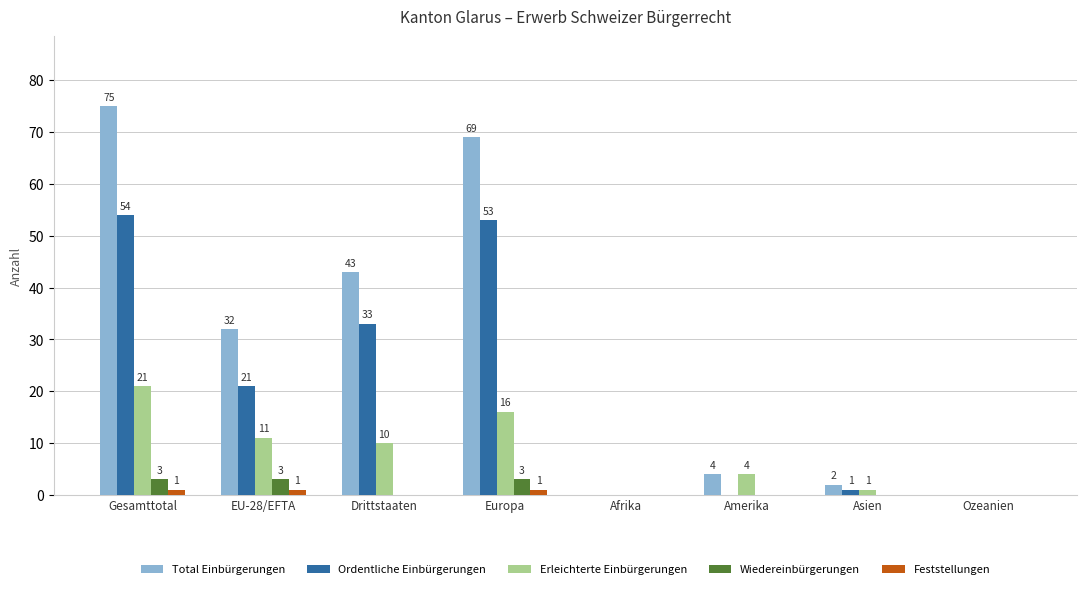

Reading left to right, transcribe all the data shown in this chart.

Total Einbürgerungen: Gesamttotal=75	EU-28/EFTA=32	Drittstaaten=43	Europa=69	Afrika=0	Amerika=4	Asien=2	Ozeanien=0
Ordentliche Einbürgerungen: Gesamttotal=54	EU-28/EFTA=21	Drittstaaten=33	Europa=53	Afrika=0	Amerika=0	Asien=1	Ozeanien=0
Erleichterte Einbürgerungen: Gesamttotal=21	EU-28/EFTA=11	Drittstaaten=10	Europa=16	Afrika=0	Amerika=4	Asien=1	Ozeanien=0
Wiedereinbürgerungen: Gesamttotal=3	EU-28/EFTA=3	Drittstaaten=0	Europa=3	Afrika=0	Amerika=0	Asien=0	Ozeanien=0
Feststellungen: Gesamttotal=1	EU-28/EFTA=1	Drittstaaten=0	Europa=1	Afrika=0	Amerika=0	Asien=0	Ozeanien=0